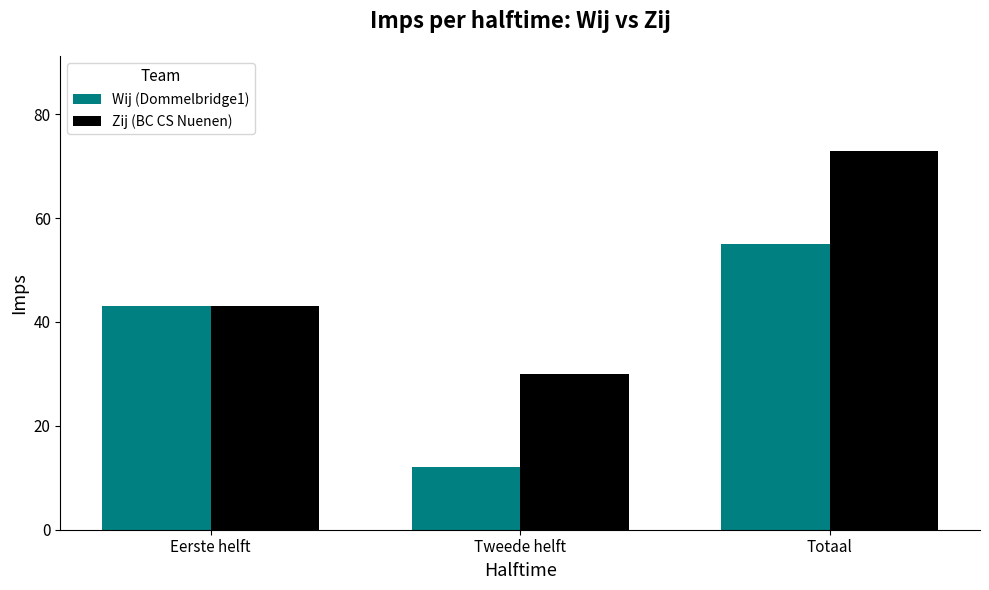

Reading left to right, transcribe all the data shown in this chart.

Wij (Dommelbridge1): 43	12	55
Zij (BC CS Nuenen): 43	30	73